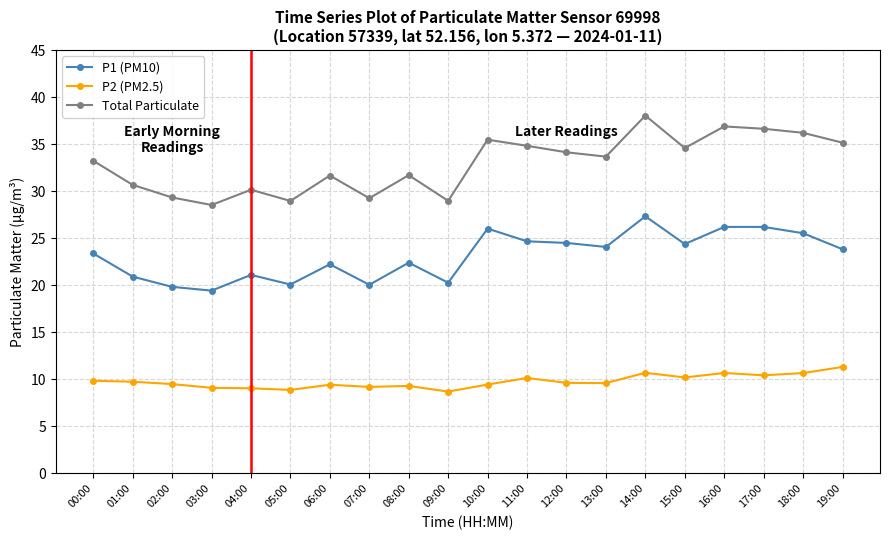

Is the value of P2 (PM2.5) at 07:00 greater than the value of P1 (PM10) at 04:00?

No